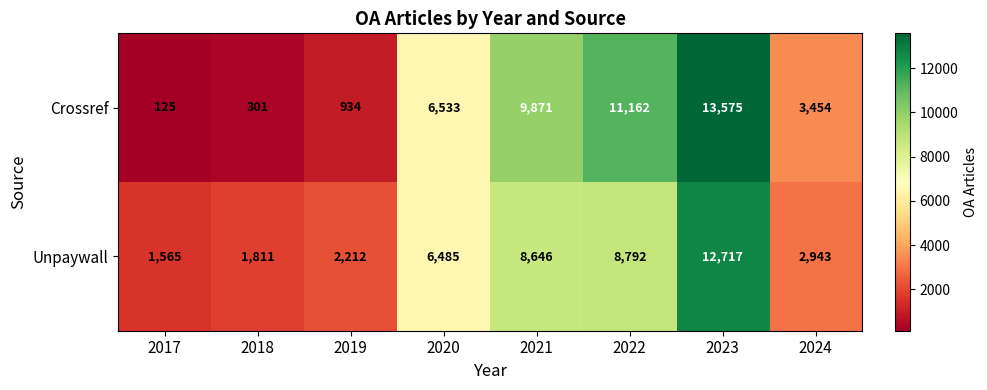

Between 2017 and 2018, which series saw the biggest shift?

Unpaywall